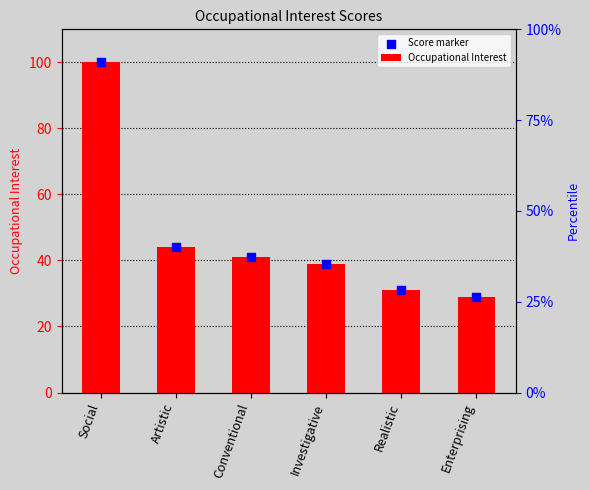

Which series contains the highest Y value?

Occupational Interest